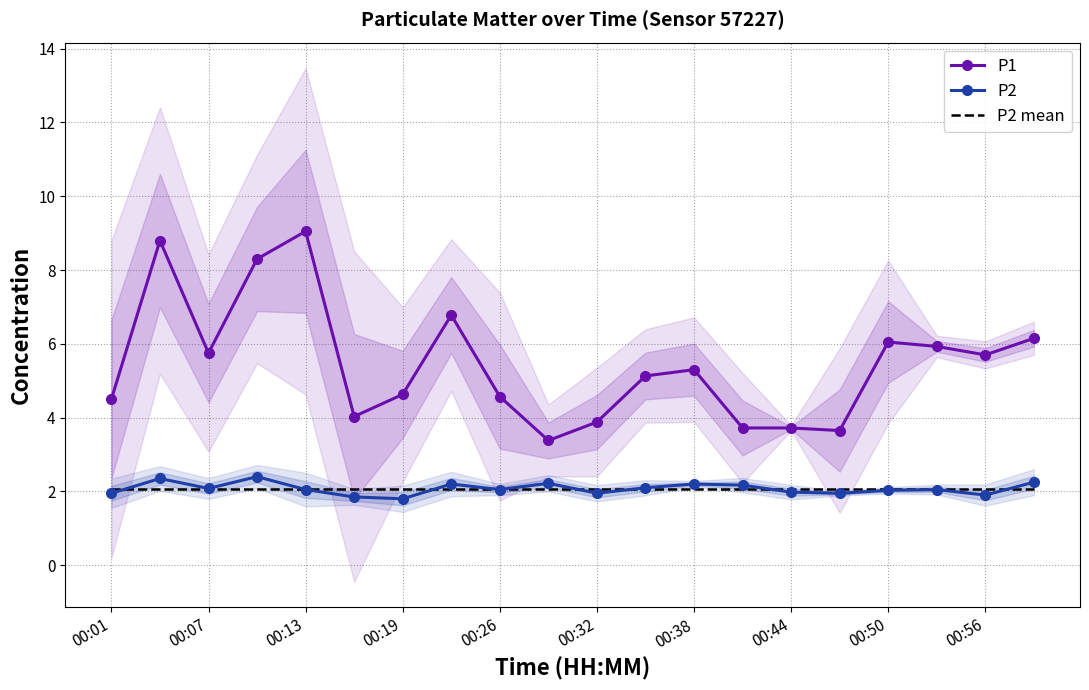

Which series has the largest range (max minus min)?

P1